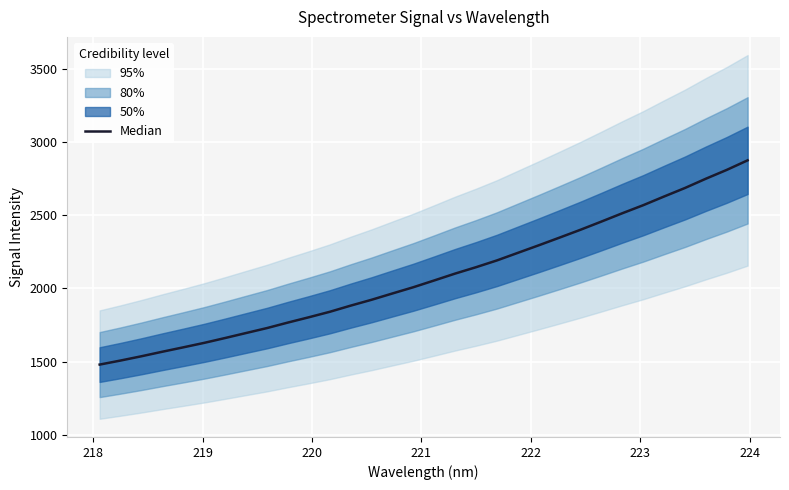

True or false: the data has more than 2 interior local peaks.

False